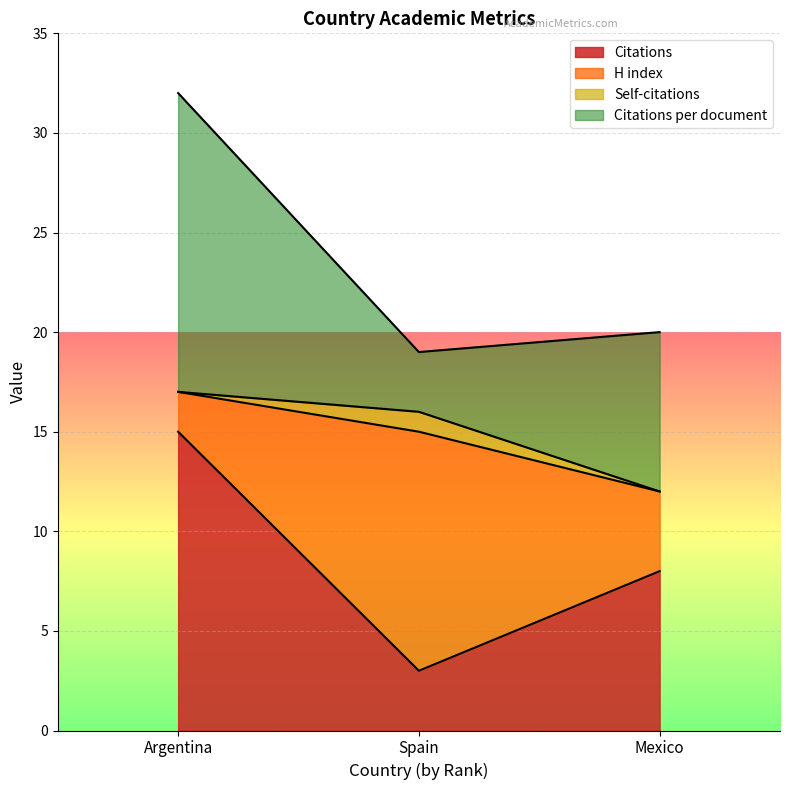

Is it true that Self-citations equals 1 at Argentina?

False